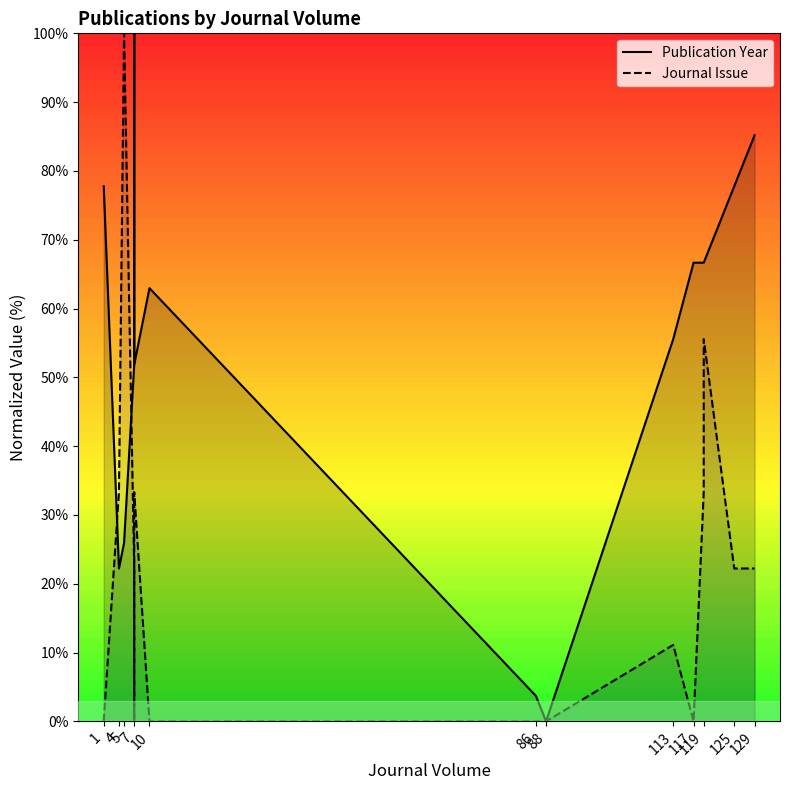

How many lines are shown in the chart?

2